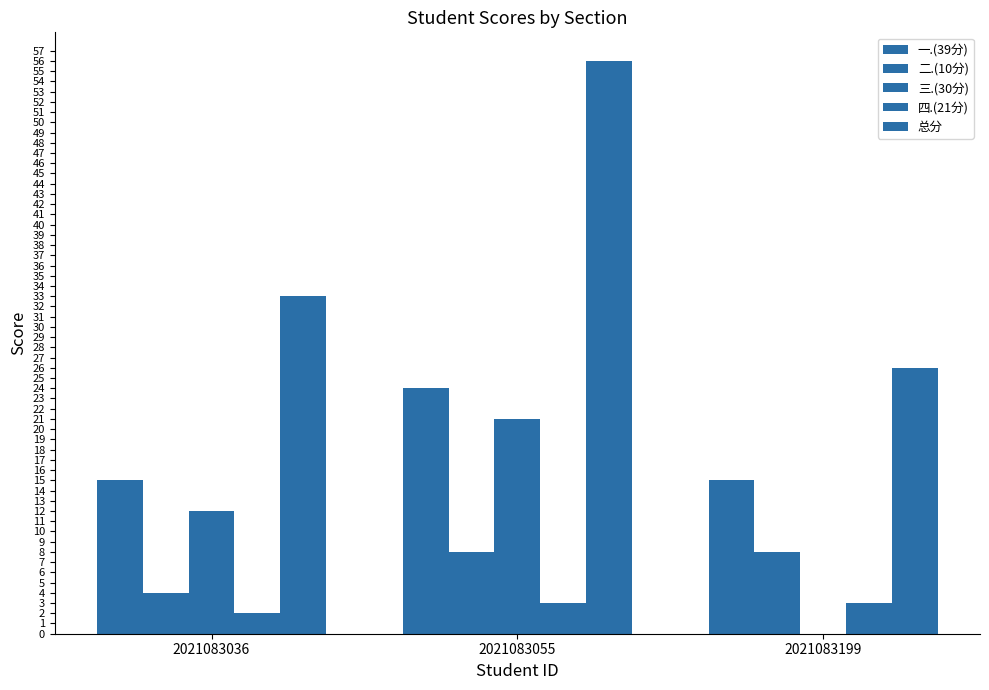

What is the lowest value of the 一.(39分) series?

15